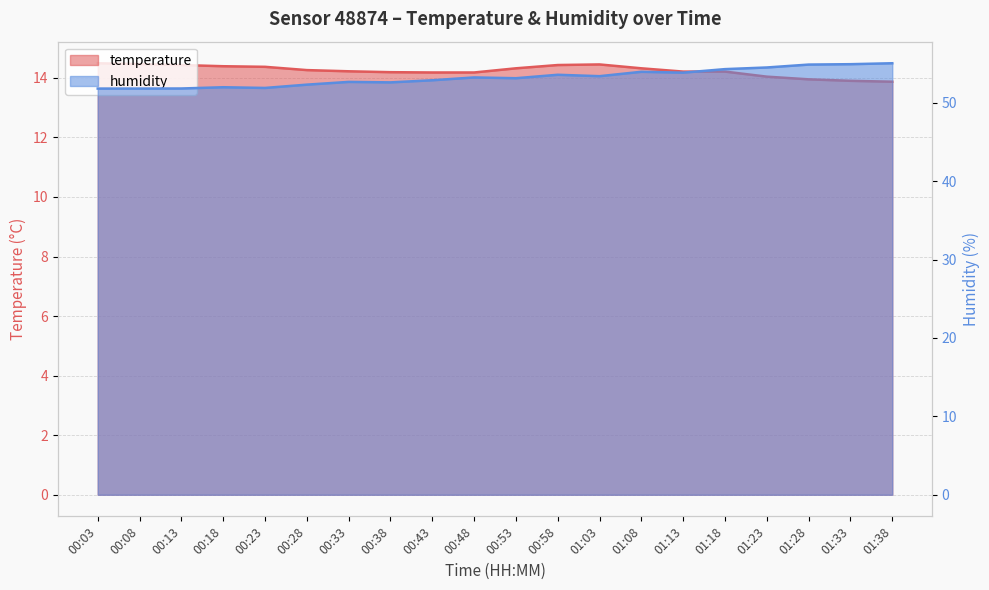

What is the difference between the humidity values at 00:08 and 00:43?

1.1